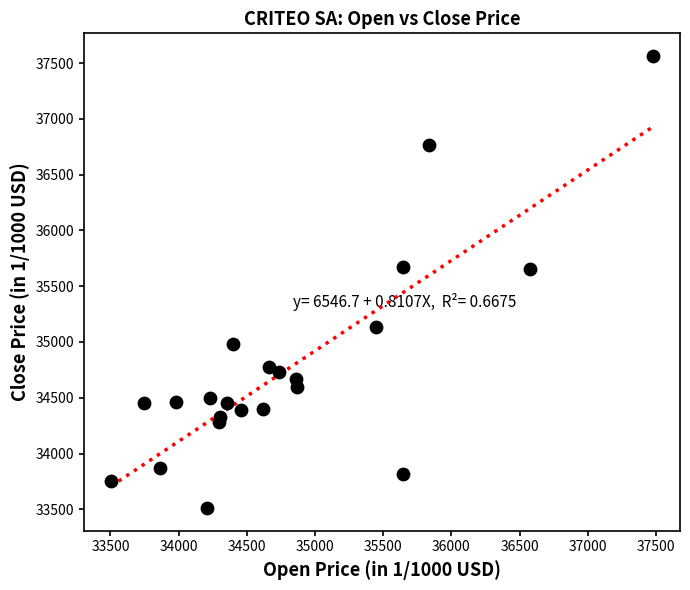

What is the range of X values (max minus min)?

3974